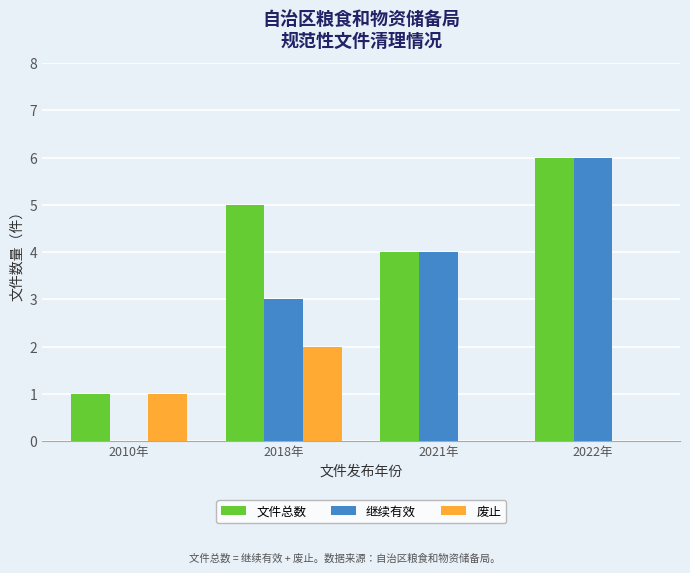

What is the sum of all 文件总数 values?

16